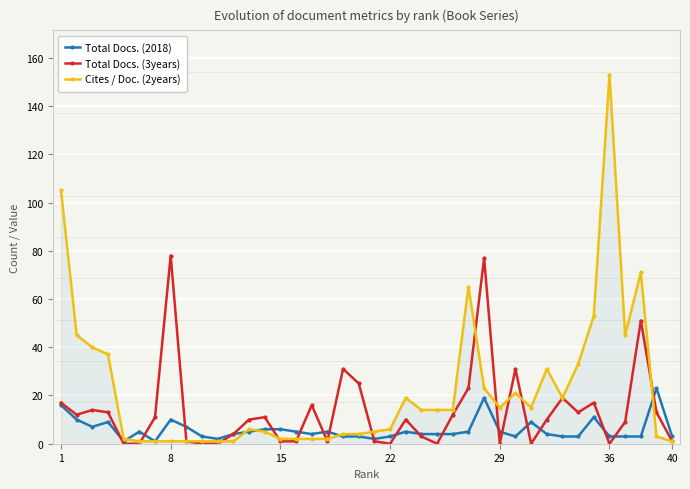

True or false: Total Docs. (3years) has more than 1 points higher than both neighbors.

True